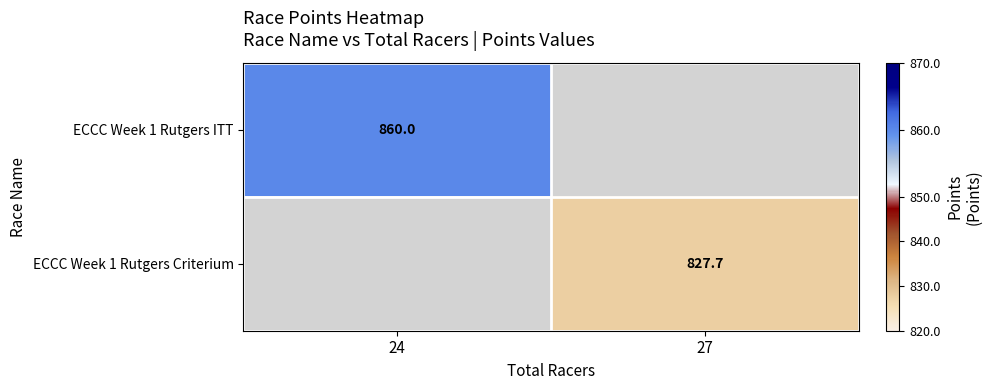

The value of ECCC Week 1 Rutgers ITT at 24 is 860.0. True or false?

True